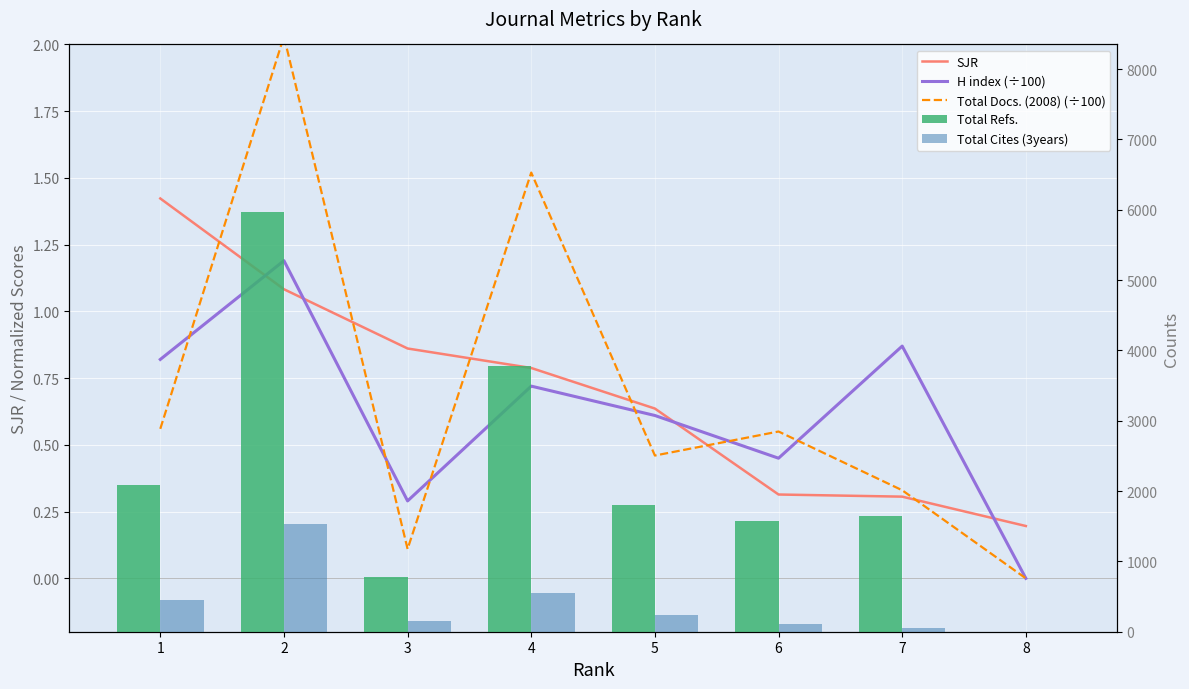

What is the sum of the H index (÷100) values at 3 and 2?

1.5